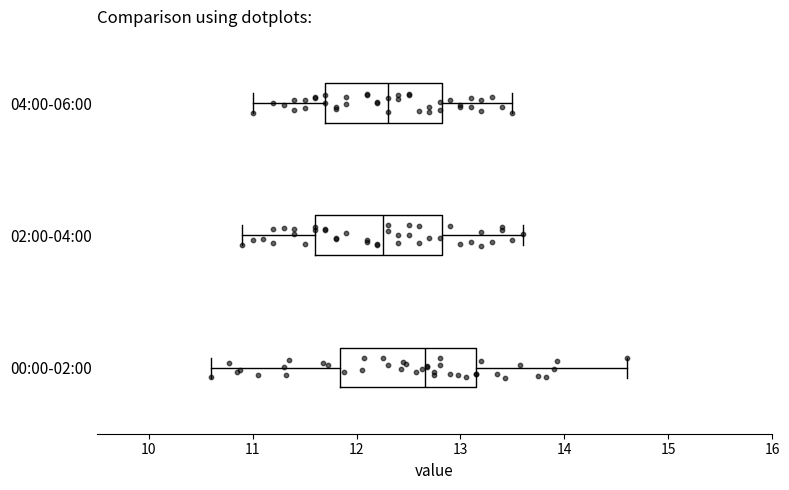

Reading bottom to top, read every box against the x-axis: the position of its median line, the range the box covers, and the ends of its whiskers. The values are not printed on the chart, so give them approximately, as read against the axis.

00:00-02:00: median 12.7, box 11.8 to 13.2, whiskers 10.6 to 14.6
02:00-04:00: median 12.3, box 11.6 to 12.8, whiskers 10.9 to 13.6
04:00-06:00: median 12.3, box 11.7 to 12.8, whiskers 11.0 to 13.5